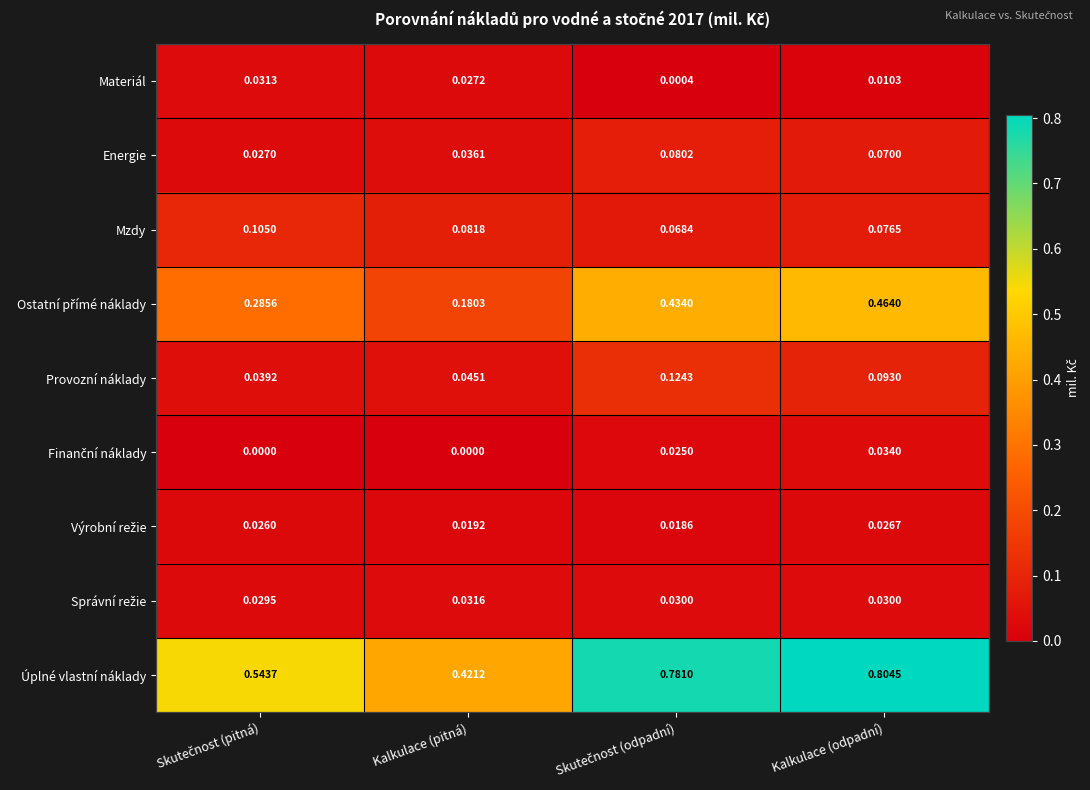

Is the value of Mzdy at Kalkulace (odpadní) greater than the value of Provozní náklady at Kalkulace (pitná)?

Yes